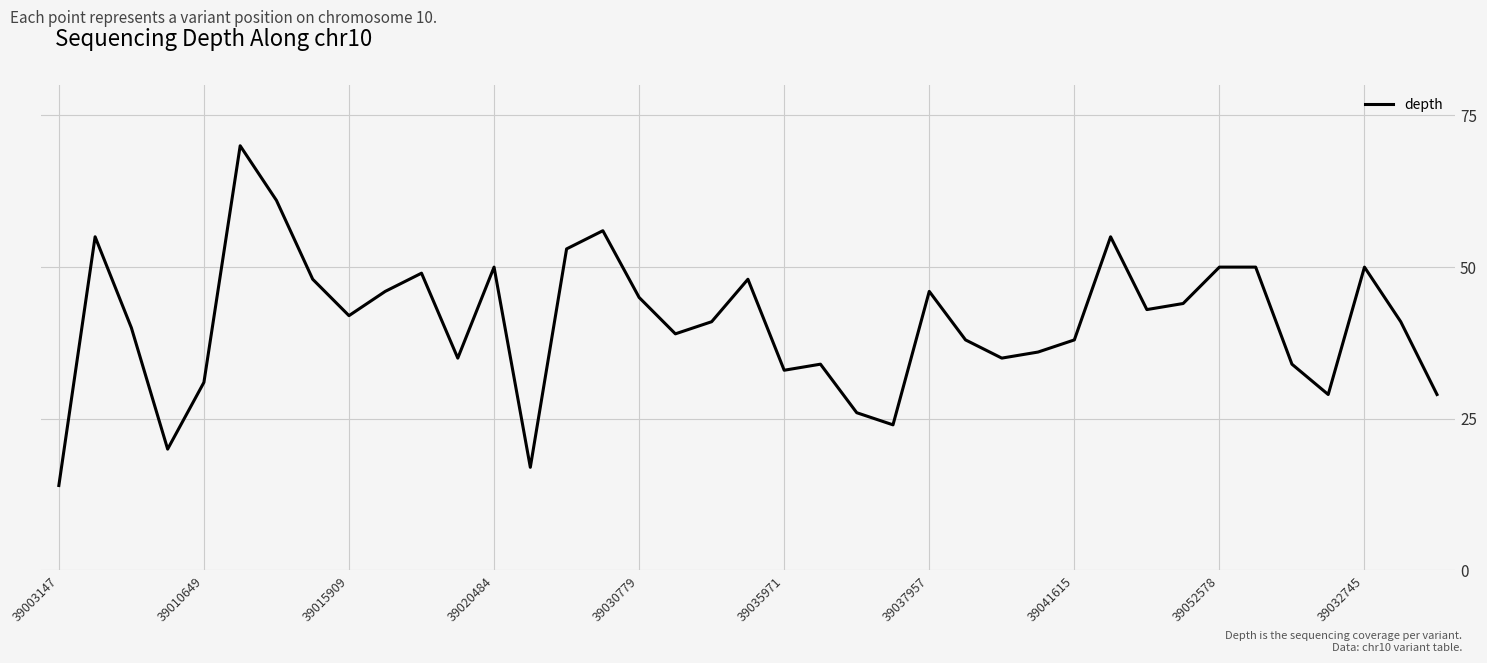

What is the minimum value shown in the chart?

14